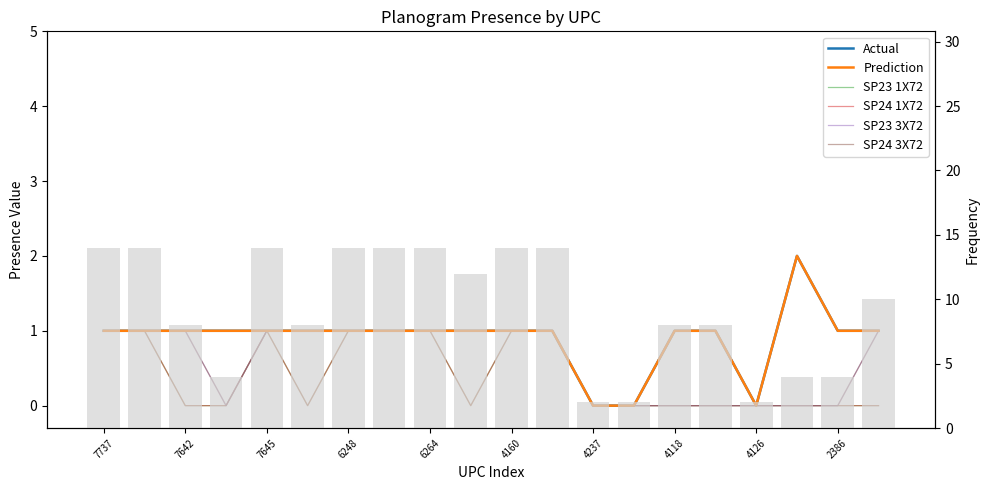

Does the chart contain any negative values?

No